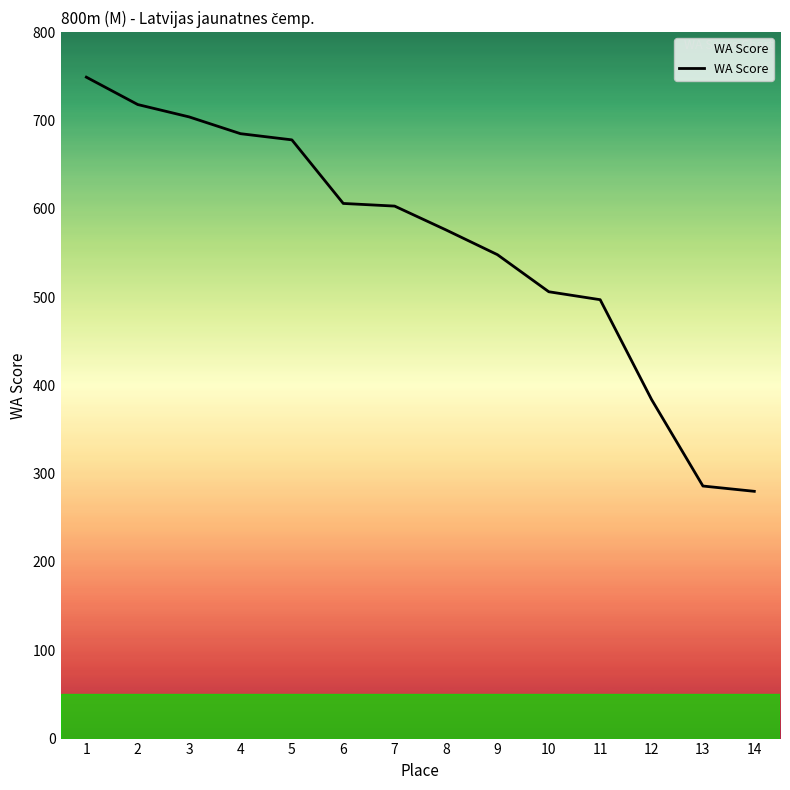

What is the difference between the values at 12 and 8?

192